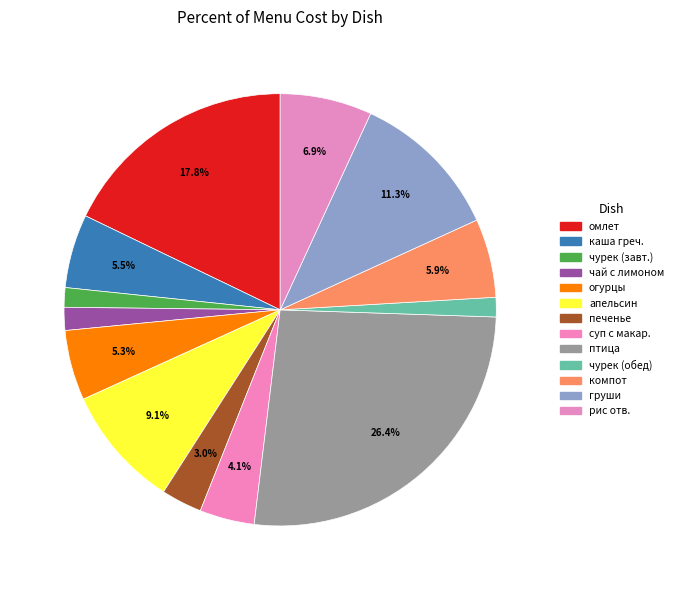

Count the number of slices in the pie.

13